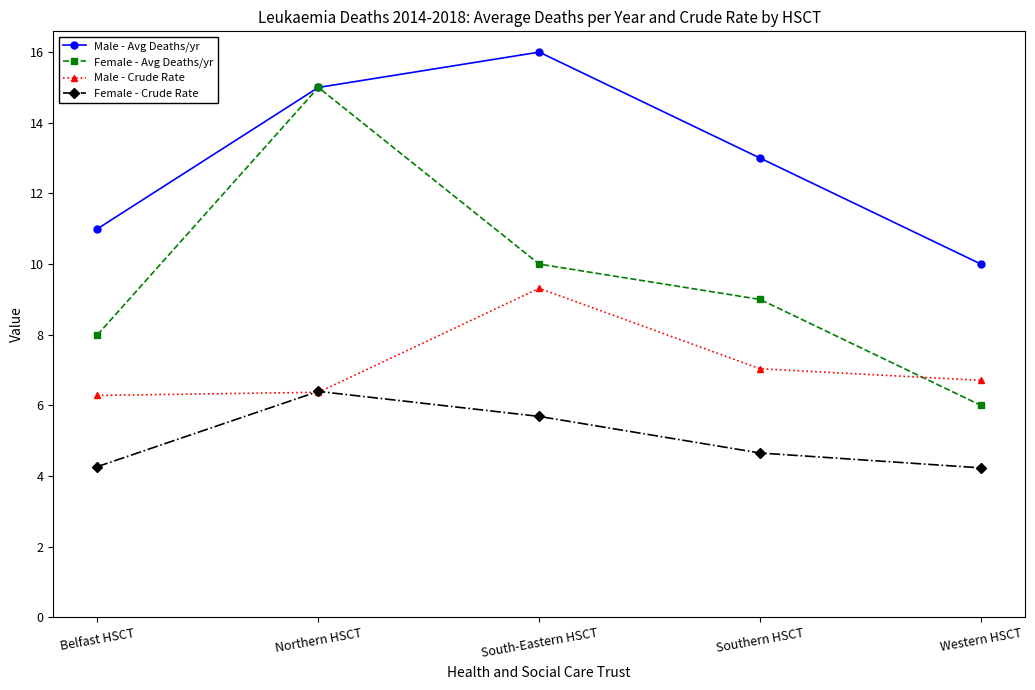

What is the average value of the Female - Crude Rate series?

5.0